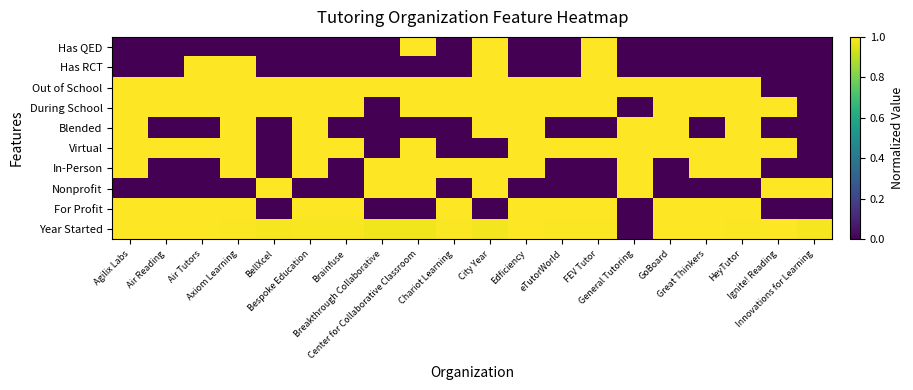

How many data points does each series have?

20